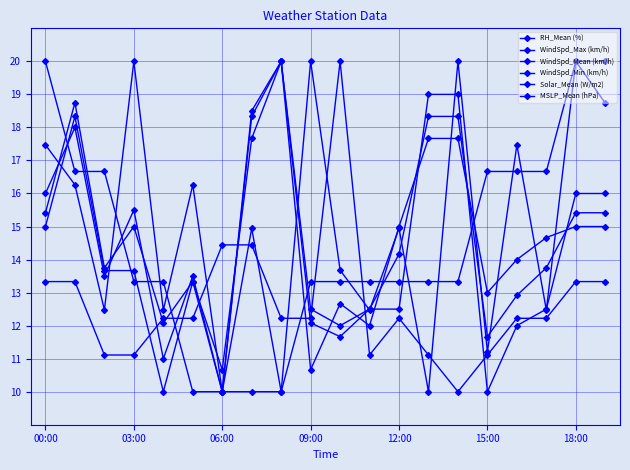

Reading right to left, transcribe all the data shown in this chart.

RH_Mean (%): 13.3	13.3	12.2	12.2	11.1	10.0	11.1	12.2	11.1	20.0	12.2	12.2	14.4	14.4	12.2	12.2	11.1	11.1	13.3	13.3
WindSpd_Max (km/h): 16.0	16.0	12.5	12.0	10.0	19.0	19.0	12.5	12.5	12.0	12.5	20.0	18.5	10.0	13.5	11.0	15.5	13.5	18.0	16.0
WindSpd_Mean (km/h): 15.4	15.4	13.8	12.9	11.7	18.3	18.3	14.2	12.5	11.7	12.1	20.0	18.3	10.0	13.3	12.1	15.0	13.8	18.8	15.4
WindSpd_Min (km/h): 15.0	15.0	14.7	14.0	13.0	17.7	17.7	15.0	12.0	12.7	10.7	20.0	17.7	10.7	13.3	10.0	13.7	13.7	18.3	15.0
Solar_Mean (W/m2): 18.7	20.0	12.5	17.5	11.2	20.0	10.0	14.9	12.5	13.7	20.0	10.0	14.9	10.0	16.3	12.5	20.0	12.5	16.3	17.5
MSLP_Mean (hPa): 20.0	20.0	16.7	16.7	16.7	13.3	13.3	13.3	13.3	13.3	13.3	10.0	10.0	10.0	10.0	13.3	13.3	16.7	16.7	20.0